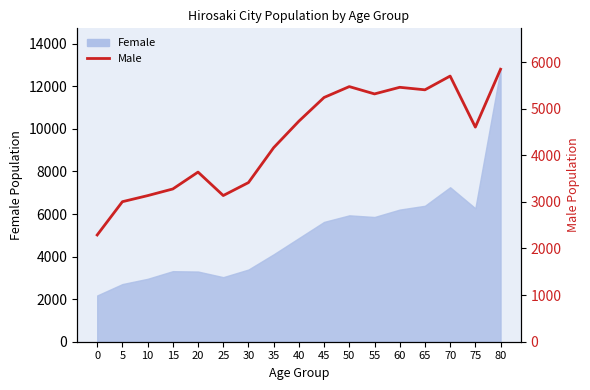

Does the chart display data point markers on the line(s)?

No